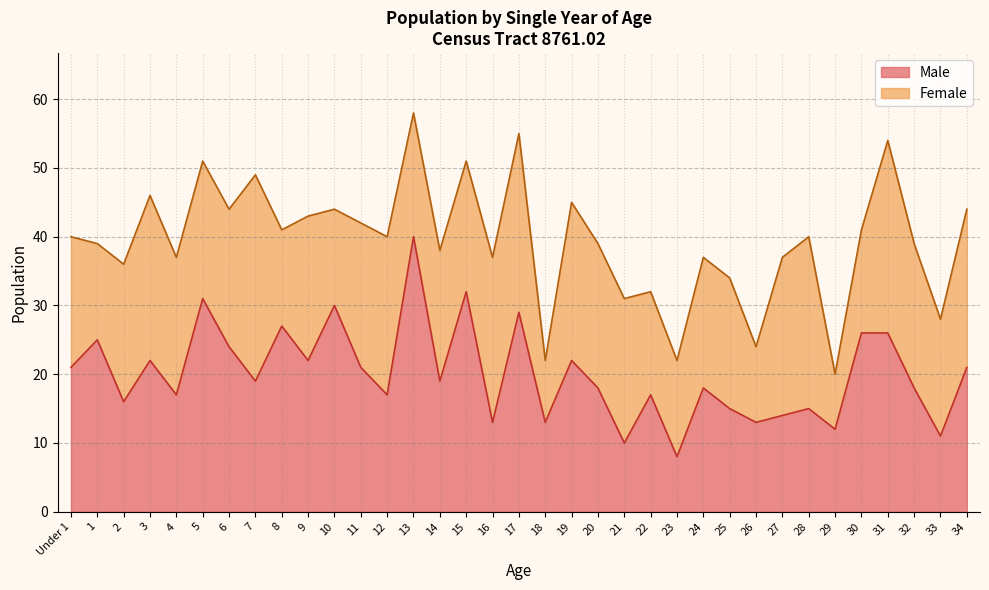

What is the difference between the maximum and second lowest values?

30